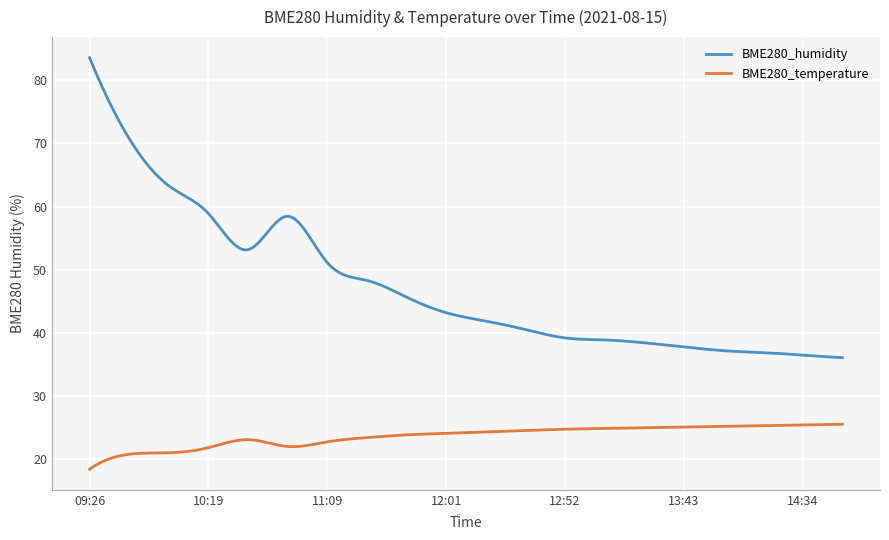

Which series has the largest range (max minus min)?

BME280_humidity